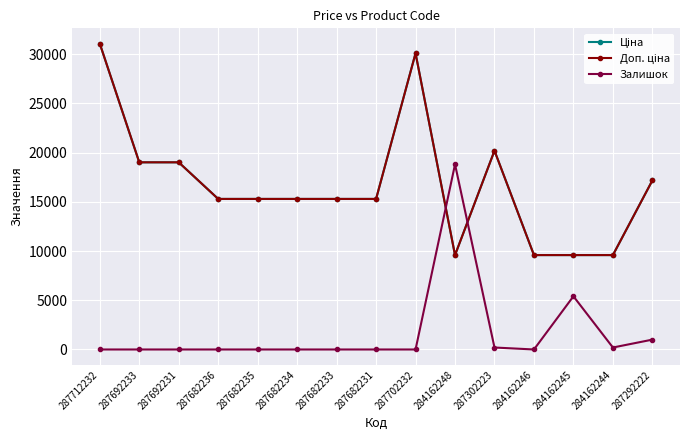

Does the chart have visible grid lines?

Yes